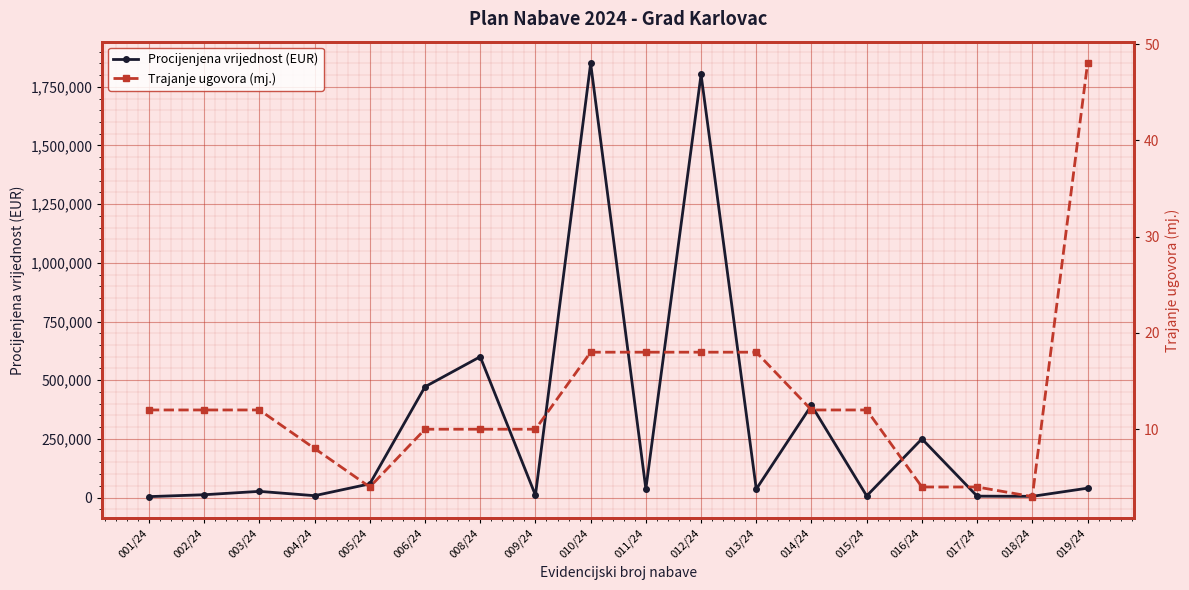

Between 005/24 and 014/24, which is larger?

014/24